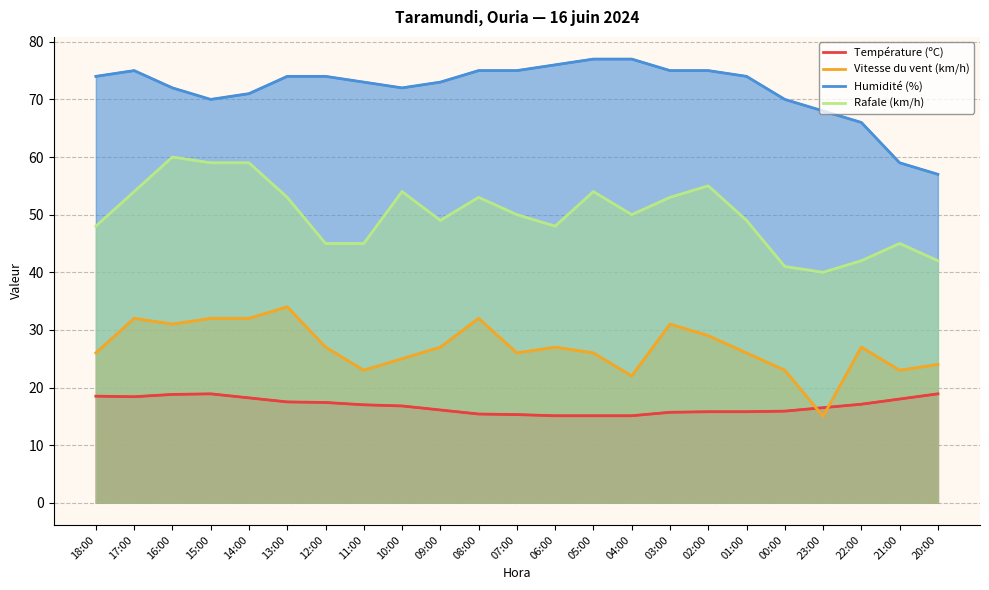

List the series in order of their overall mean, highest first.

Humidité (%), Rafale (km/h), Vitesse du vent (km/h), Température (ºC)